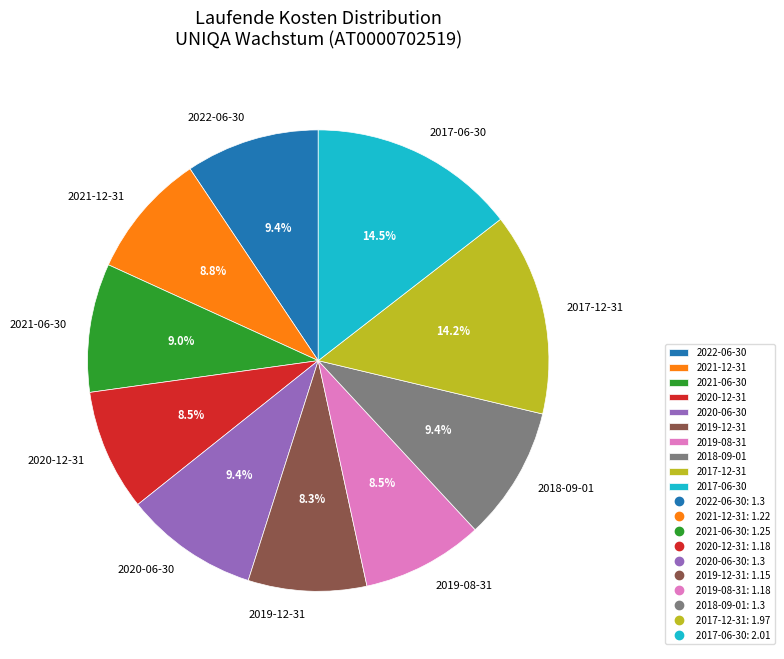

What percentage do 2018-09-01 and 2020-06-30 together represent?

18.8%